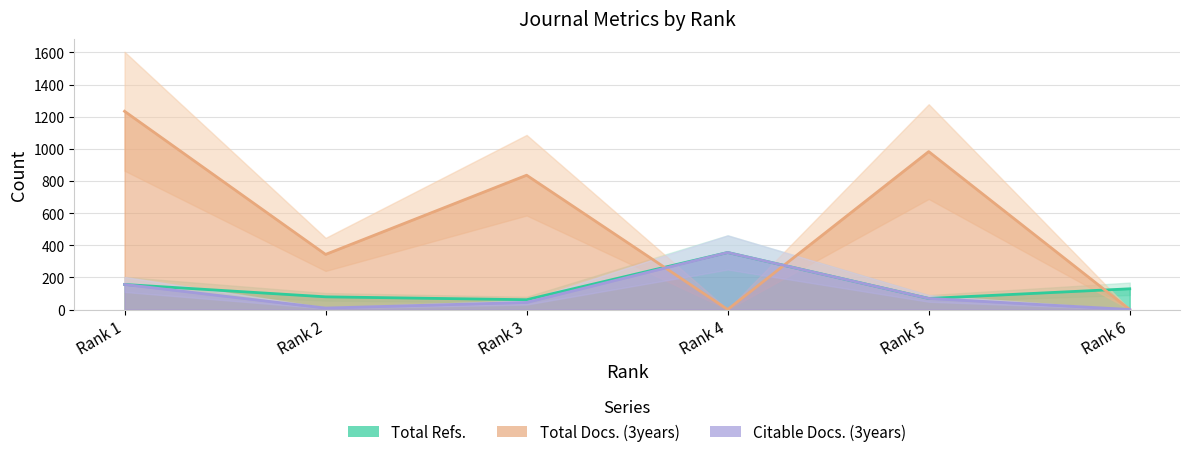

How many data points in Total Refs. are less than 836?

3